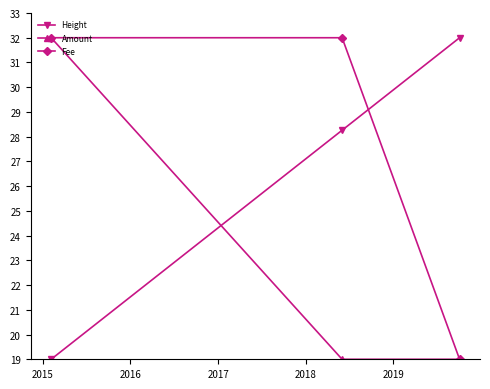

What is the maximum value for Height?

32.0